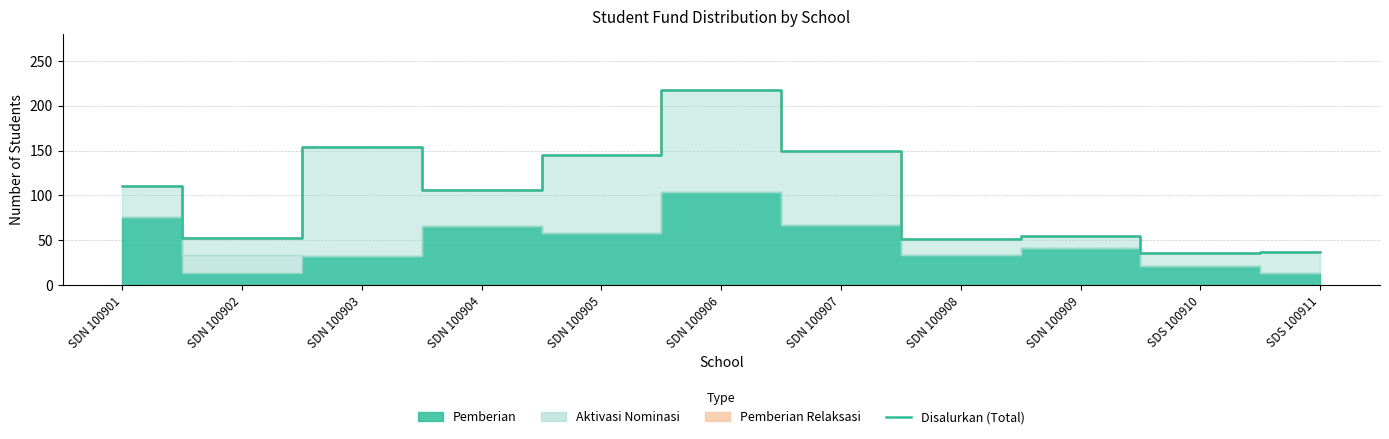

Which category has the highest value across all series?

SDN 100906